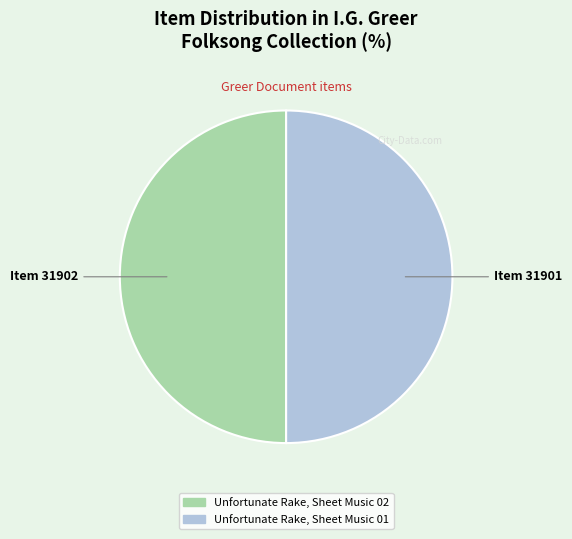

How many segments does this pie chart have?

2